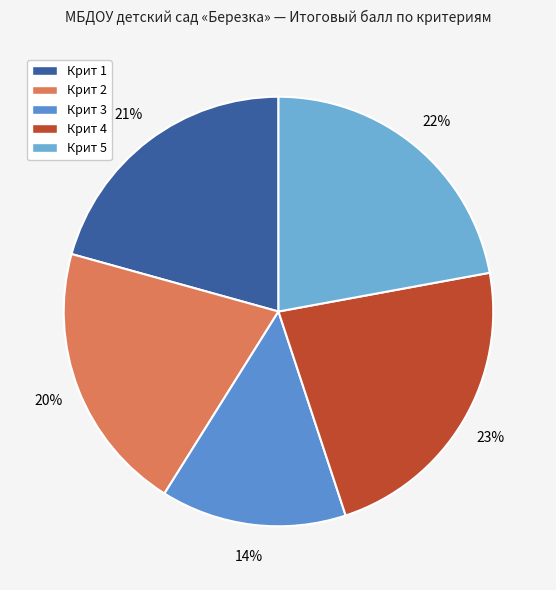

What is the change in value from Крит 1 to Крит 2?

-1.2